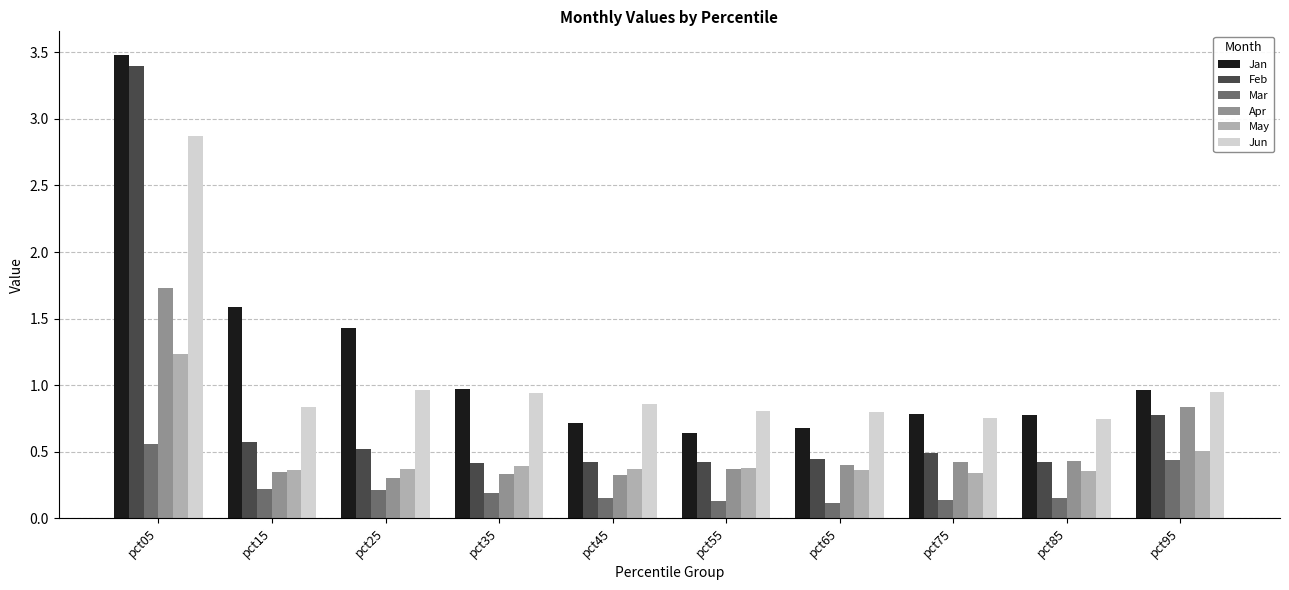

What is the sum of all Mar values?

2.3